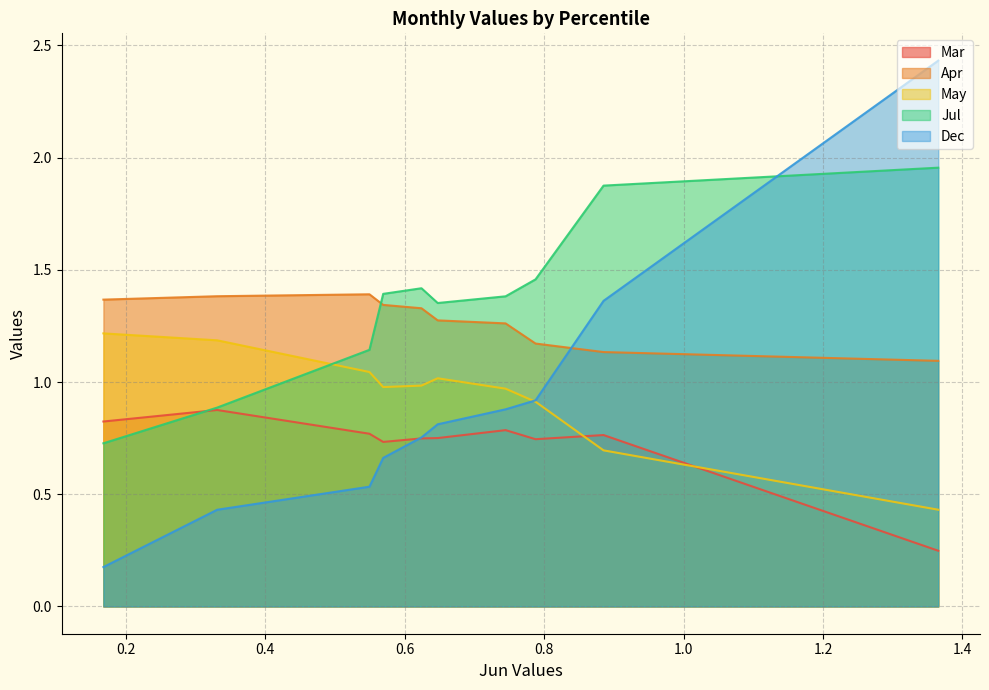

The value of Dec at pct65 is 0.7. True or false?

True